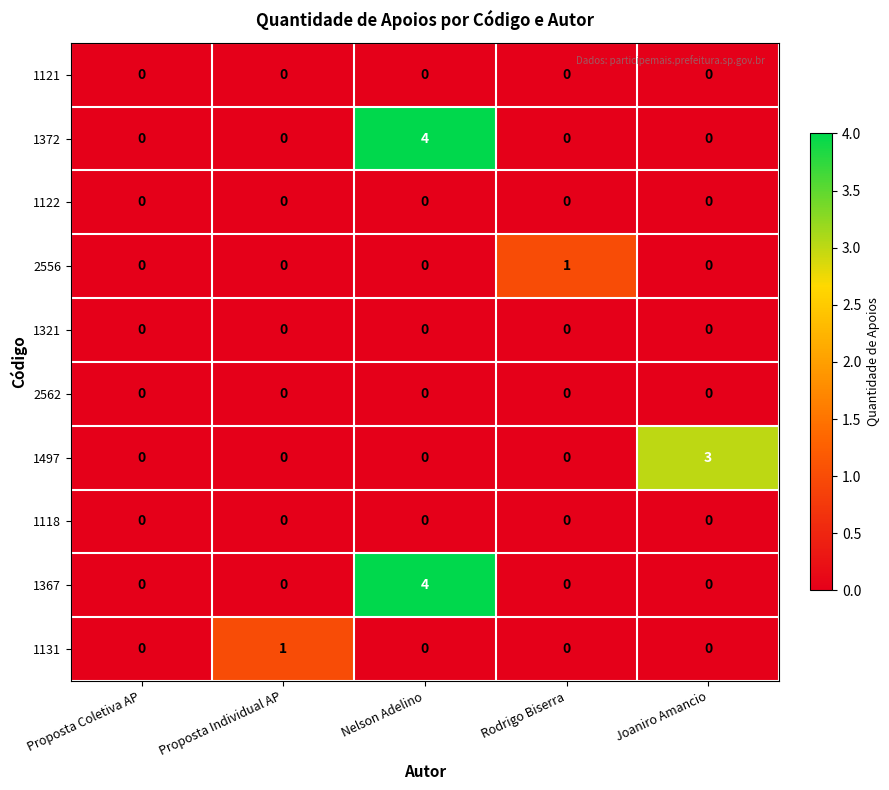

What is the maximum value shown in the chart?

4